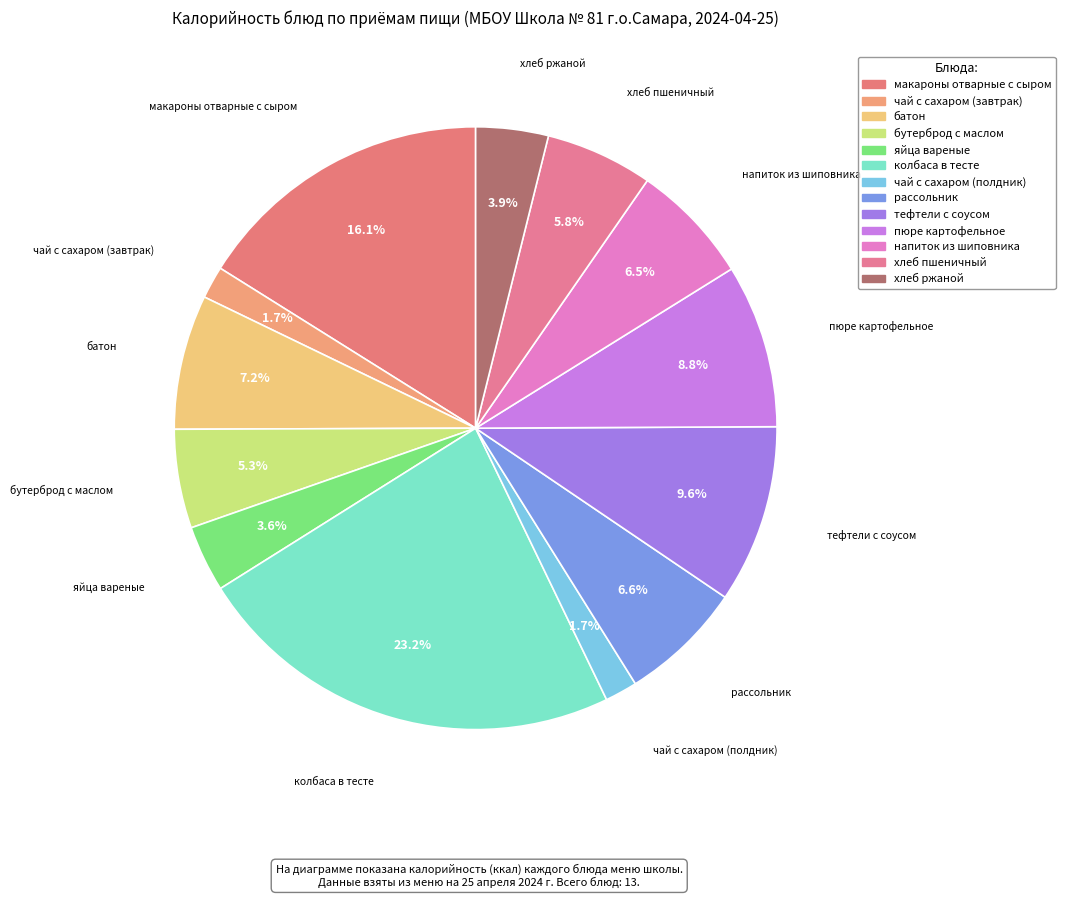

How many segments does this pie chart have?

13